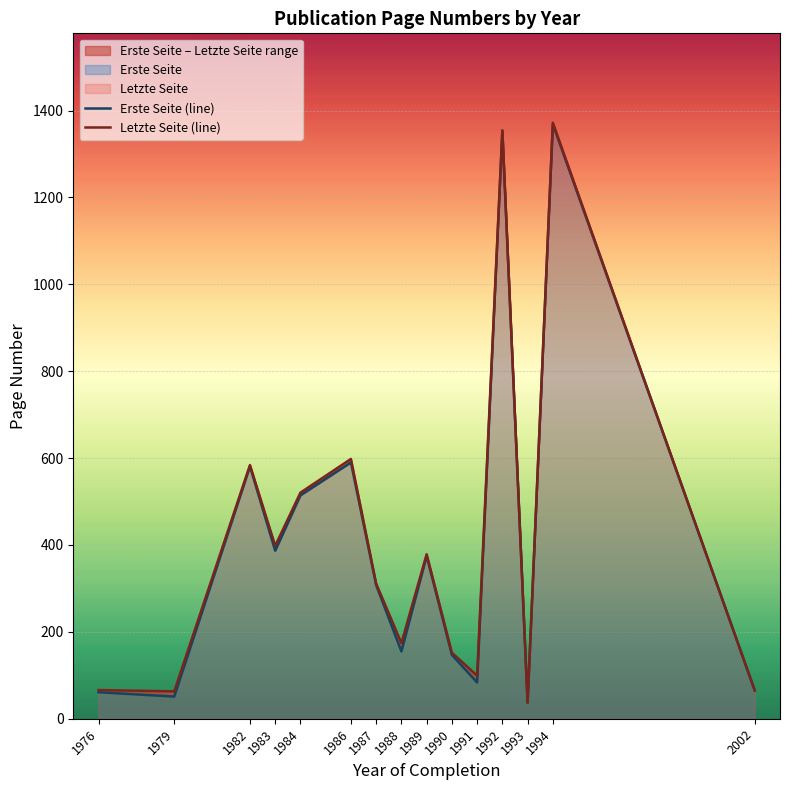

True or false: Letzte Seite (line) and Erste Seite (line) intersect in this chart.

False